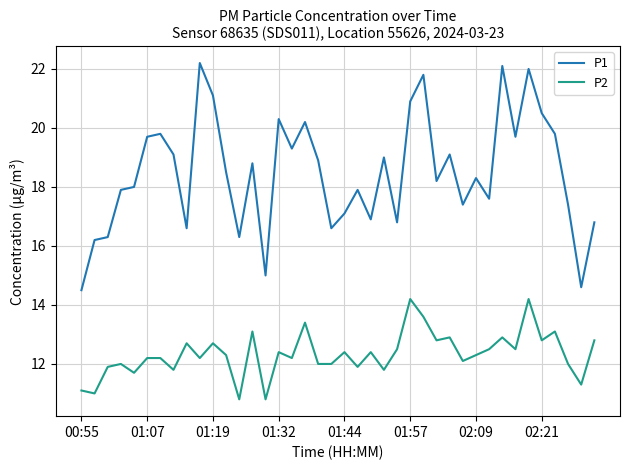

True or false: P2 and P1 cross at least once.

False